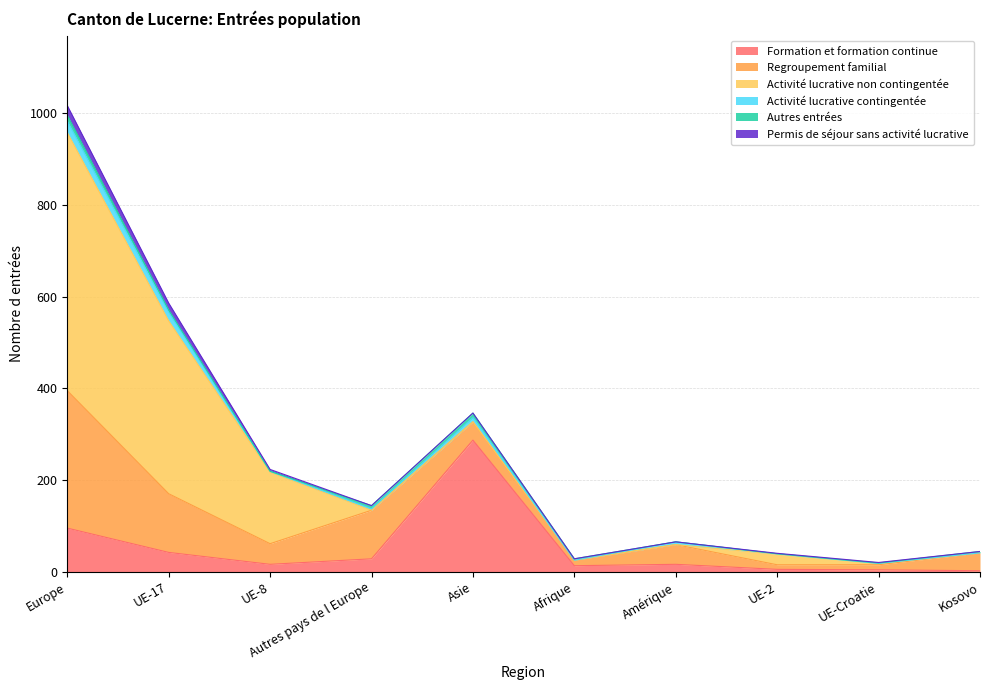

Does the chart display data point markers on the line(s)?

No